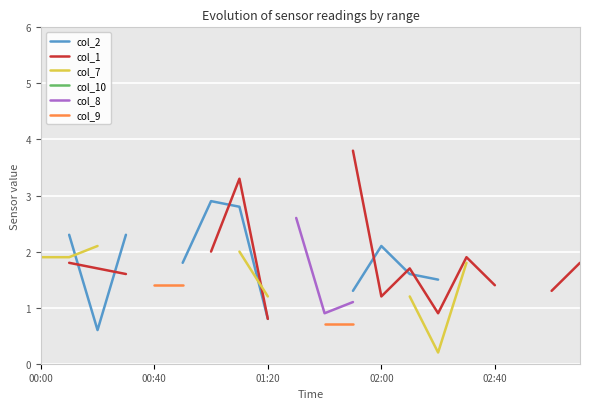

Is this an area chart (filled region under the line)?

No